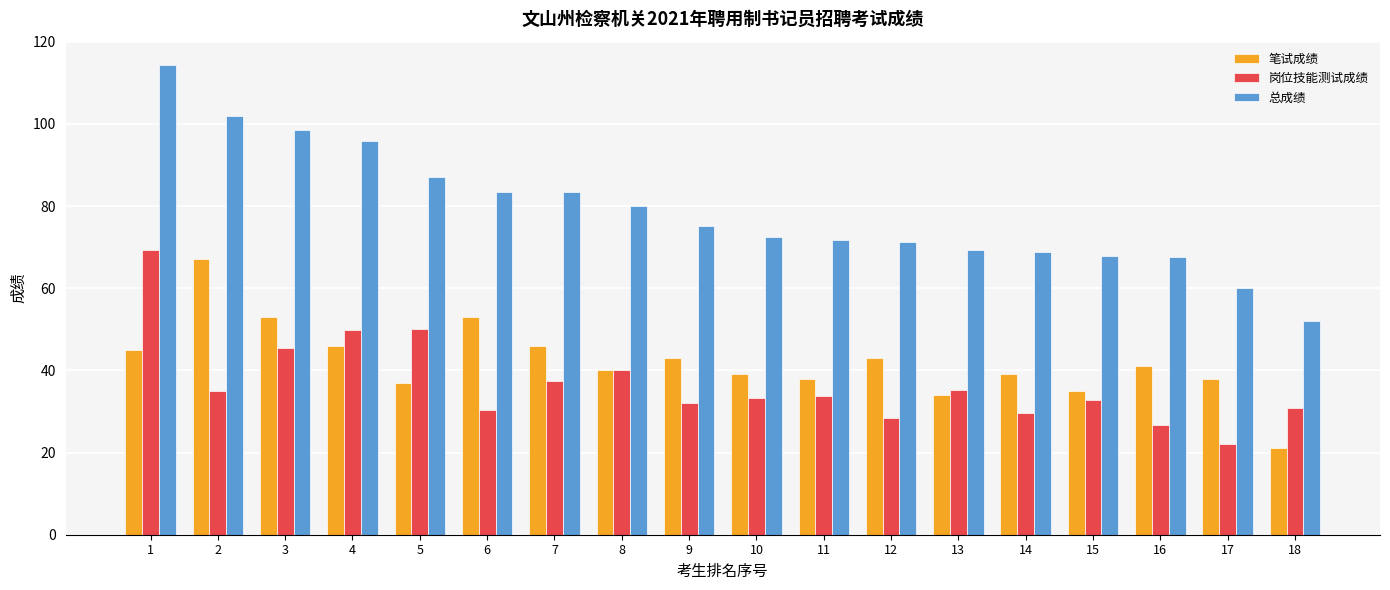

Which series changed the most between 8 and 9?

岗位技能测试成绩